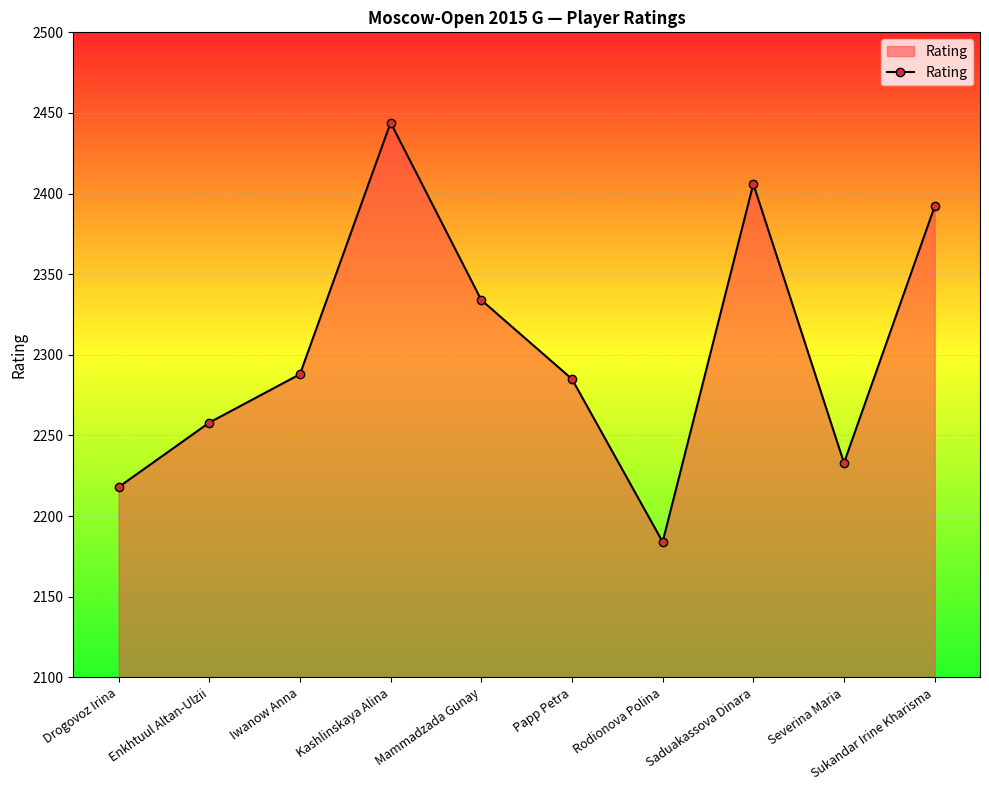

What is the sum of all values?

23042